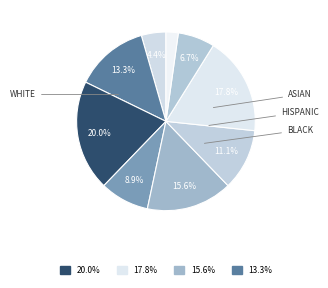

To the nearest percent, what is the average slice percentage?

11%